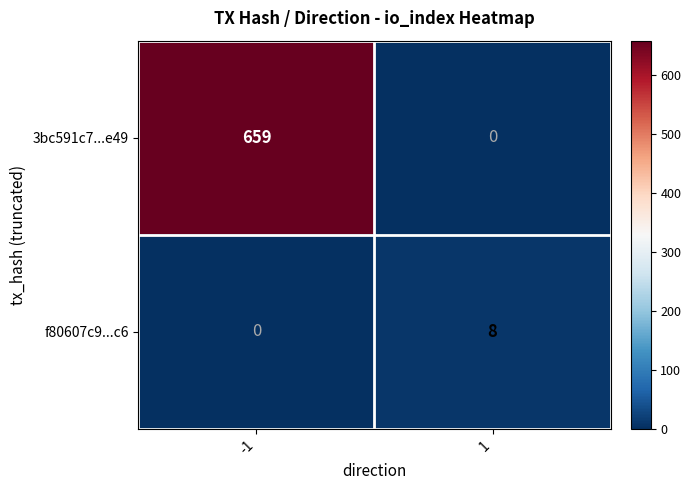

What is the difference between the highest and lowest values at 1?

8